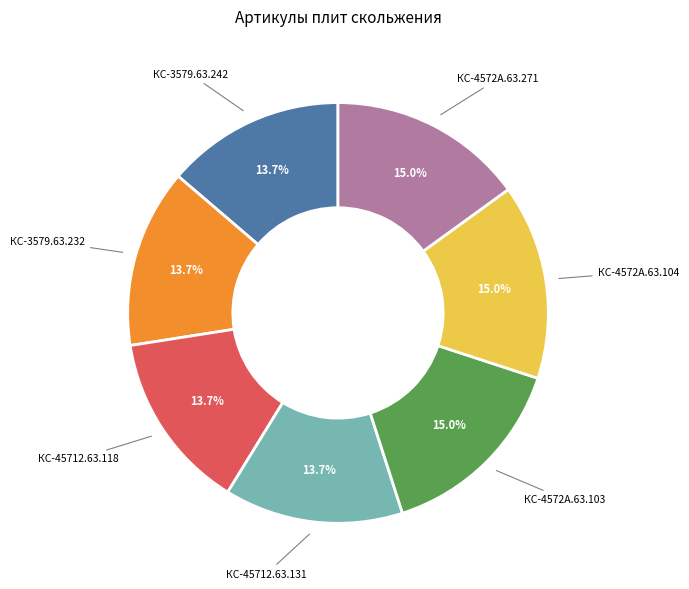

Do КС-4572А.63.104 and КС-4572А.63.103 together represent more than half of the pie?

No